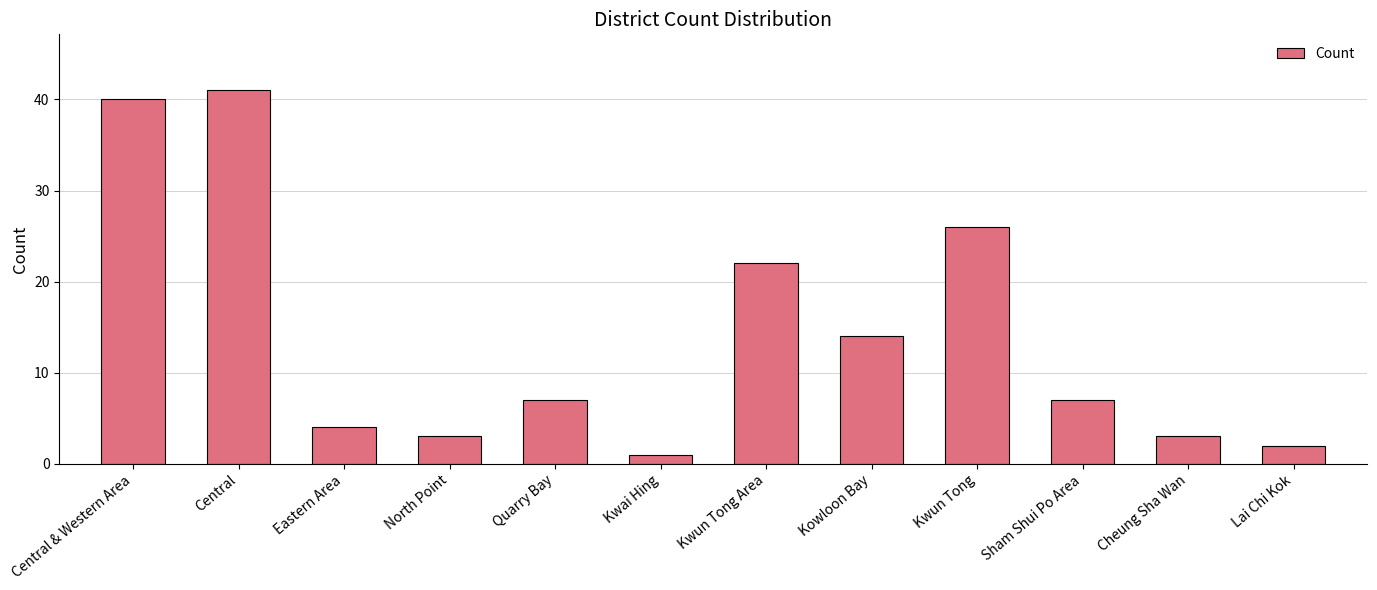

What is the difference between the values at Eastern Area and Central & Western Area?

36